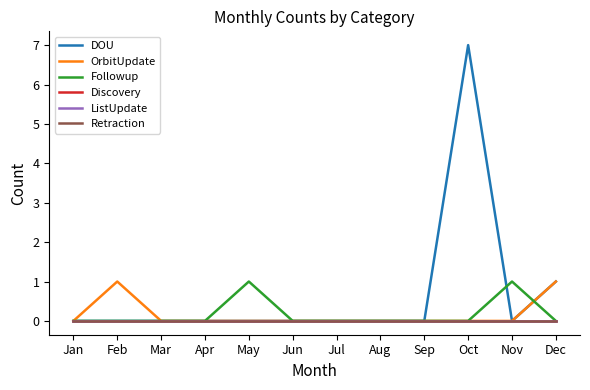

Which series has the largest range (max minus min)?

DOU